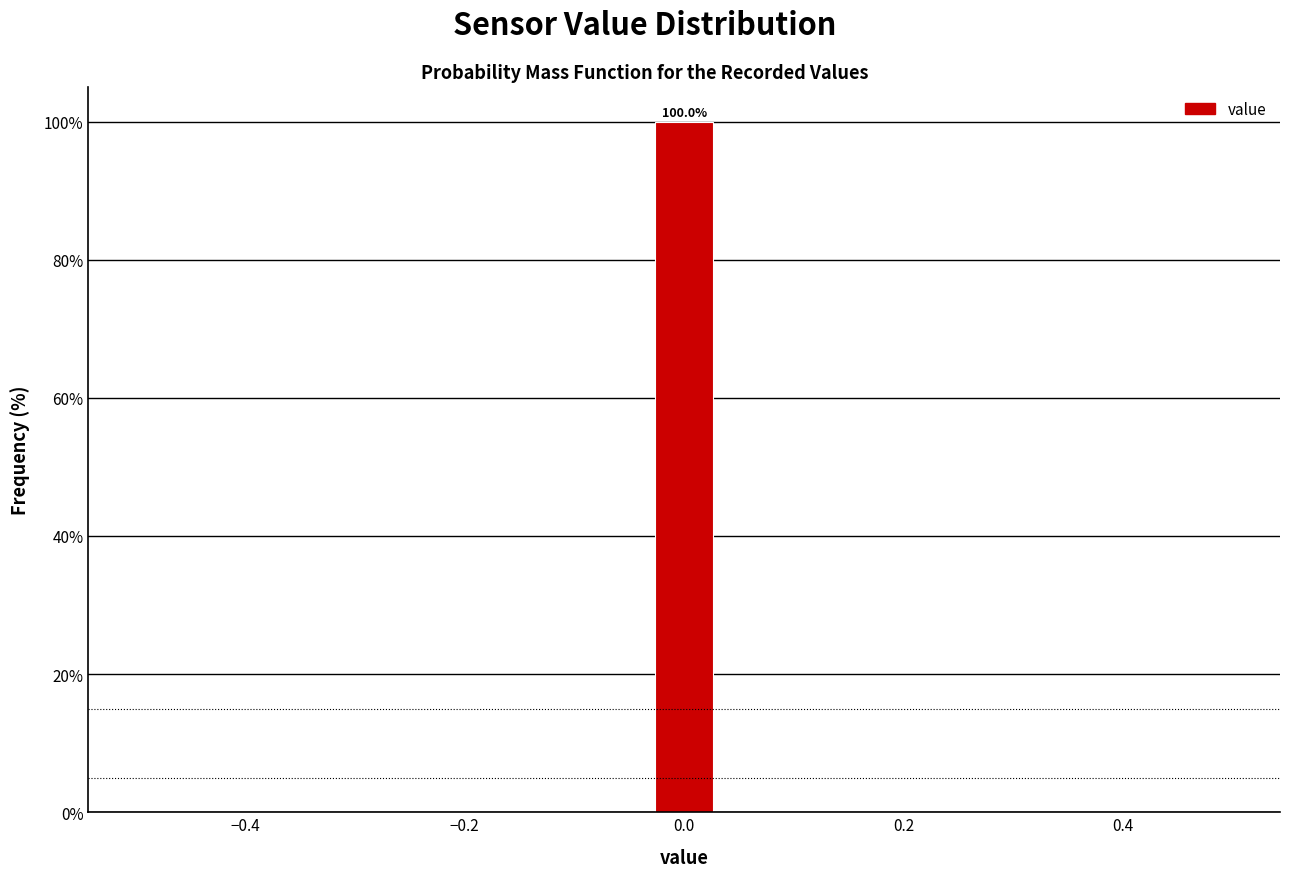

Read against the x-axis, roughly where is the centre of the tallest bar?

0.00